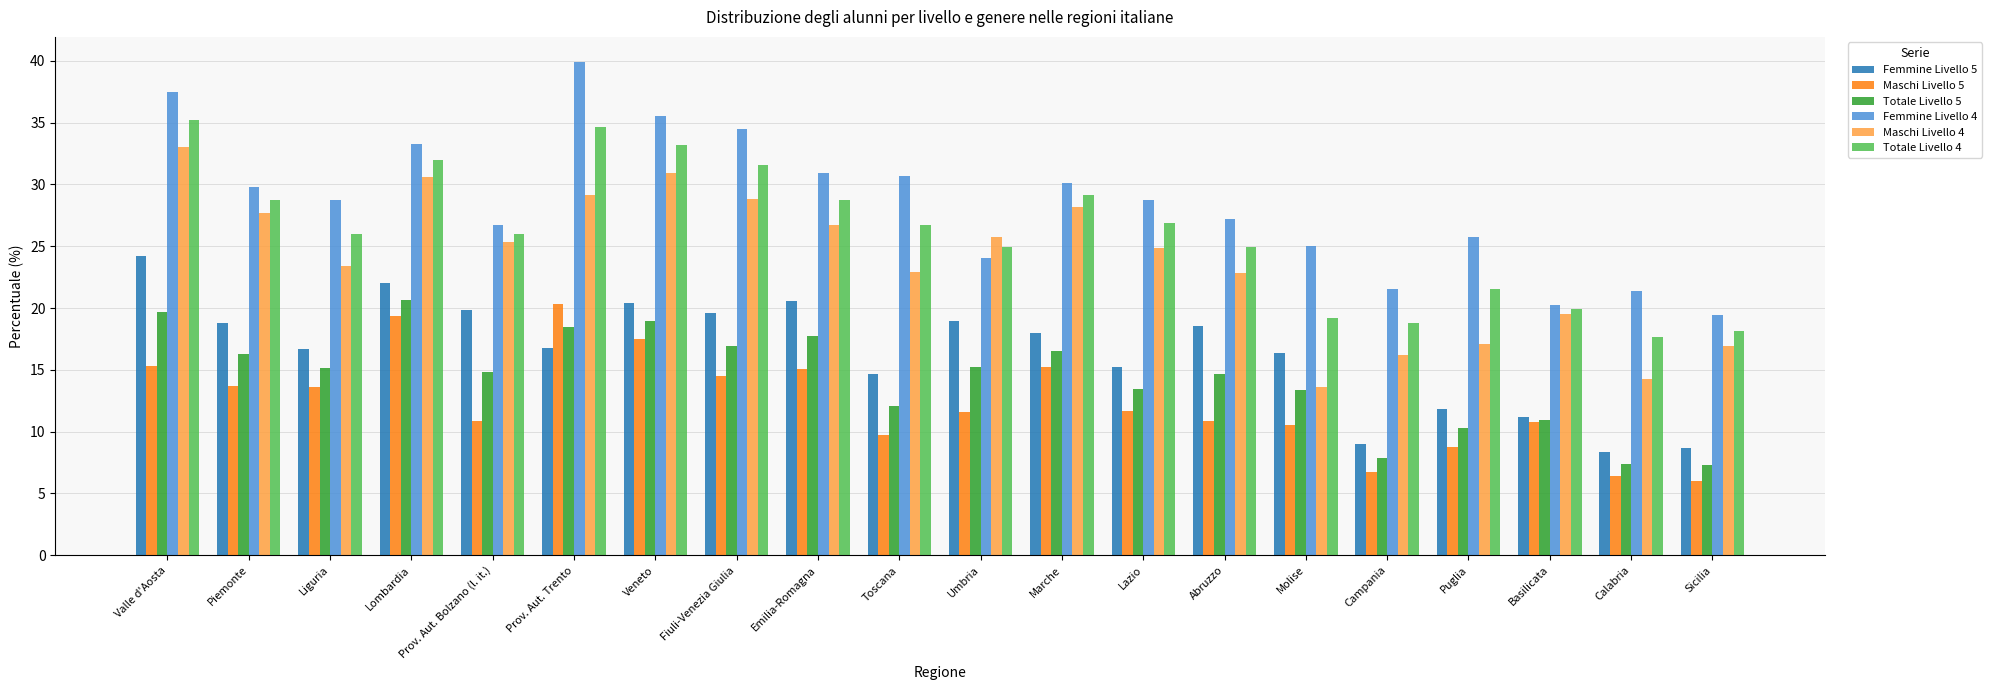

Which series has the widest spread of values?

Femmine Livello 4